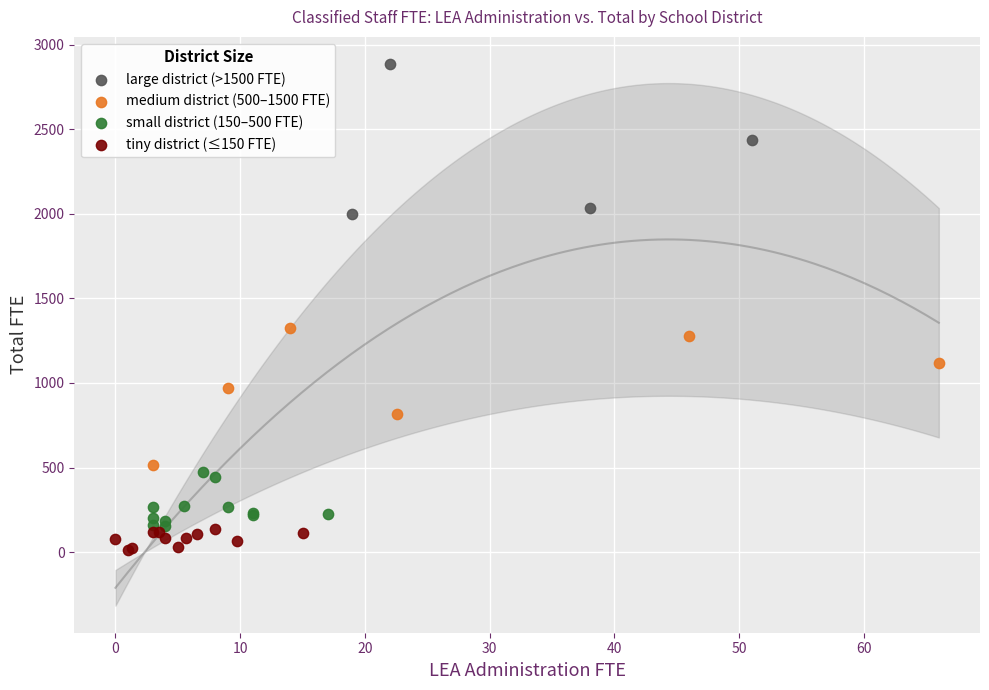

Which series contains the lowest Y value?

tiny district (≤150 FTE)